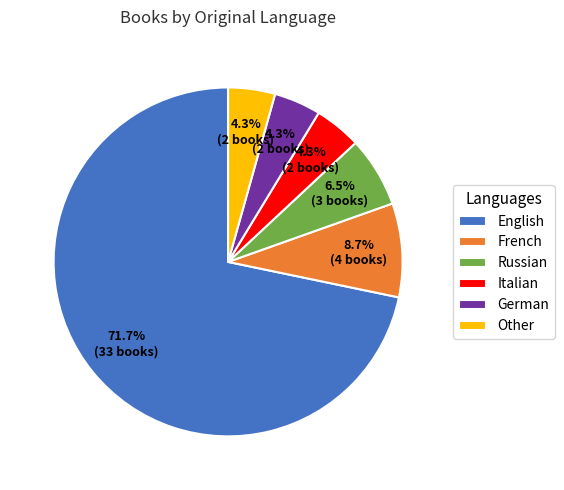

Is the sum of Italian and Russian greater than half?

No